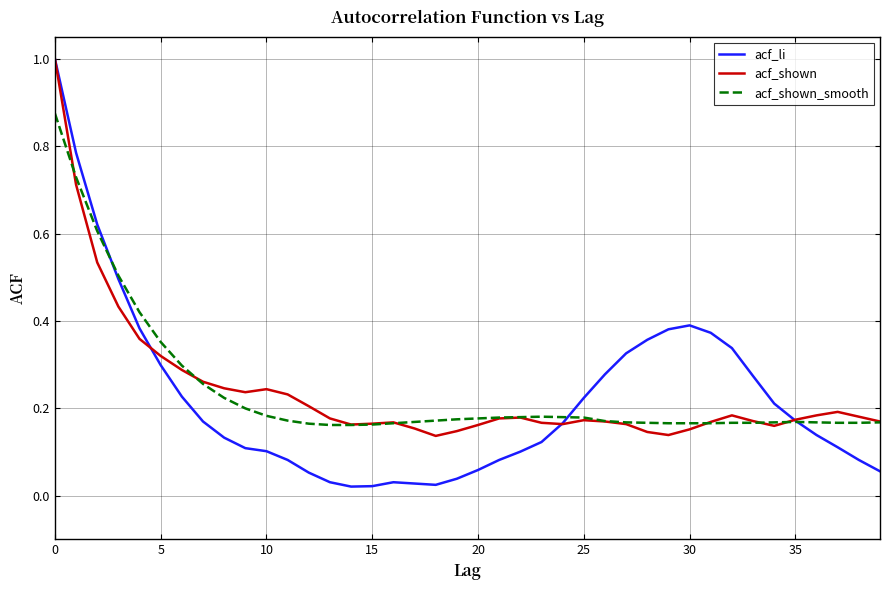

Which series has the largest range (max minus min)?

acf_li